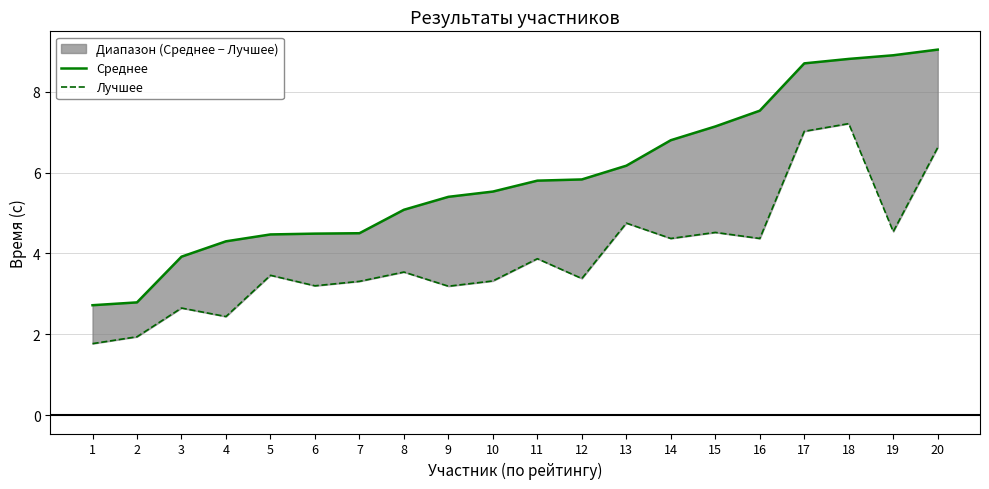

What is the greatest value displayed?

9.0